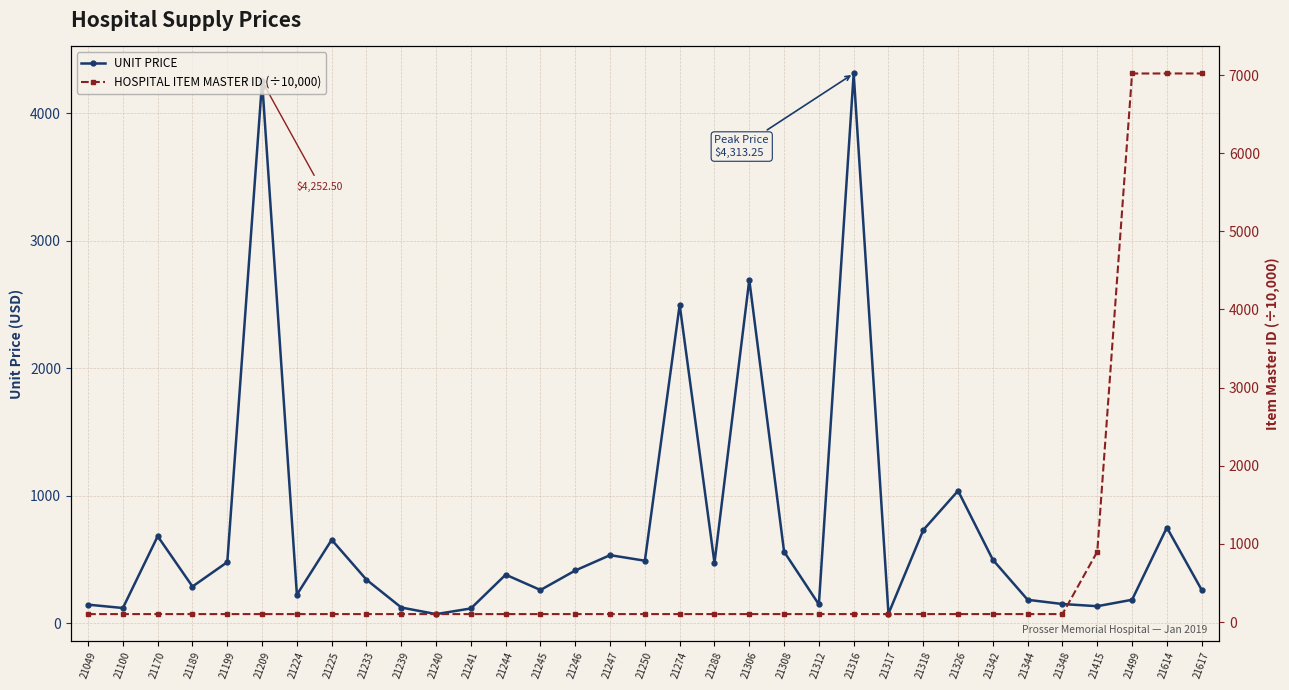

Which series has the largest total across all categories?

HOSPITAL ITEM MASTER ID (÷10,000)